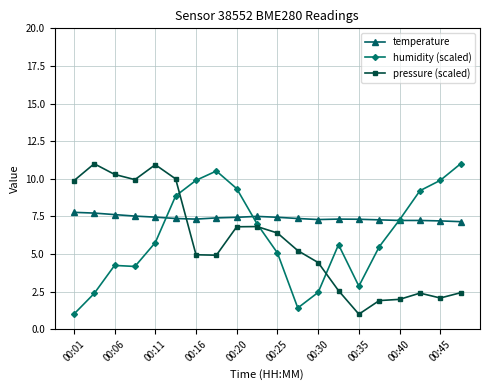

What is the value of the humidity (scaled) point at the 11th from the left?

5.1